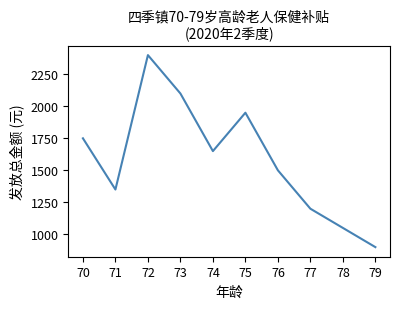

At which category does the chart reach its minimum across all series?

79